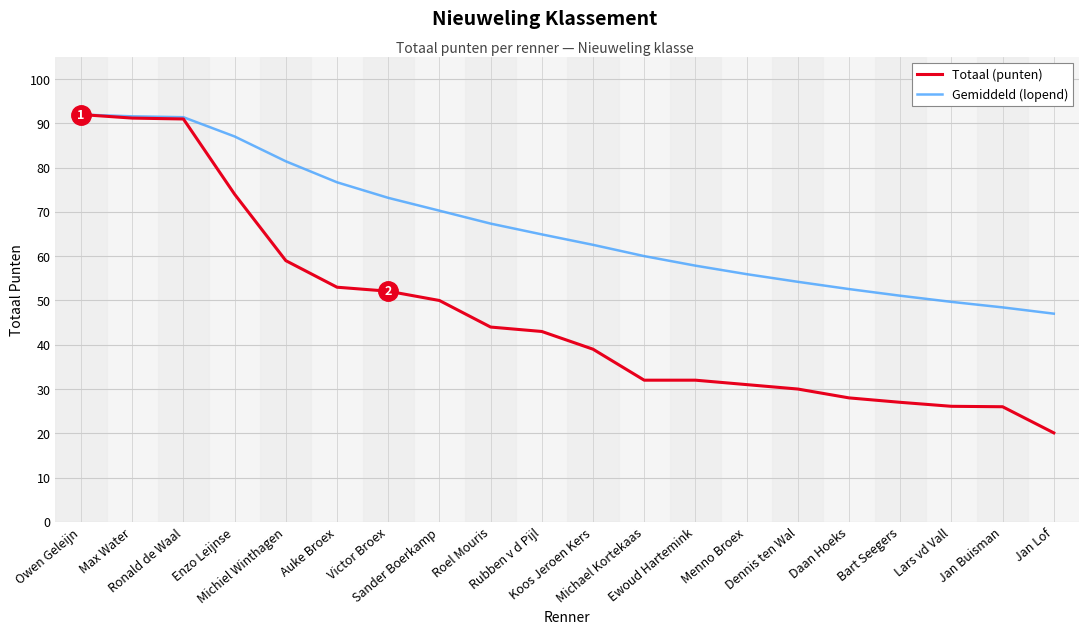

What is the difference between the maximum and minimum values in the Totaal (punten) series?

71.9